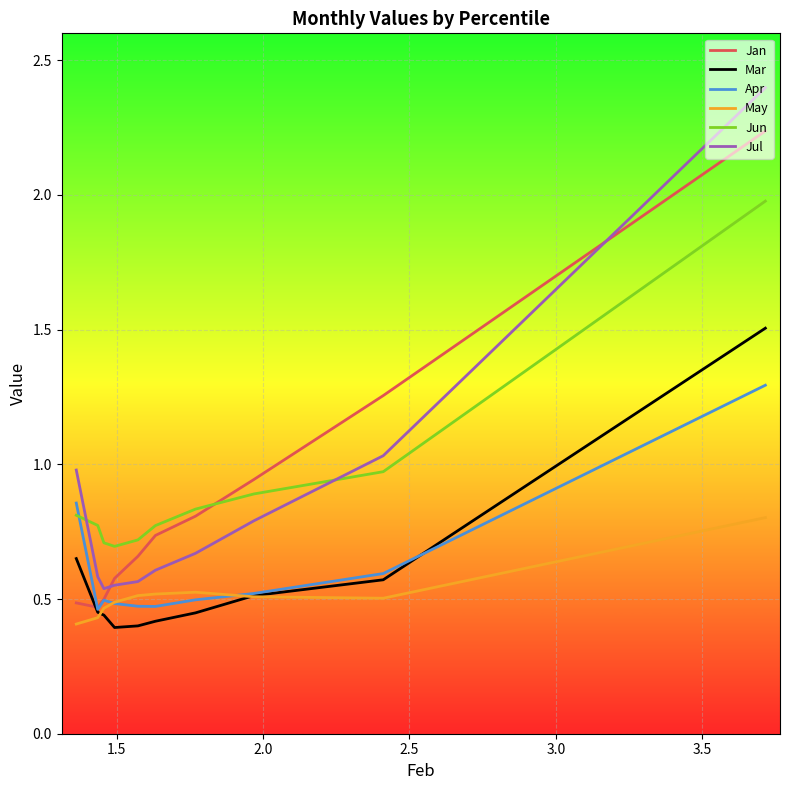

Count the Apr values in the range 0 to 1.

9